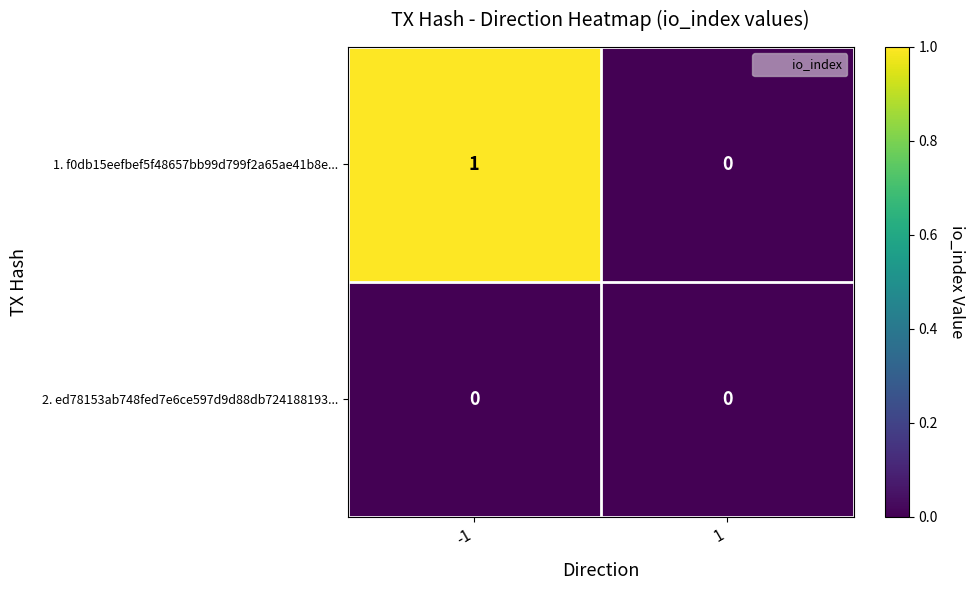

Which series changed the most between -1 and 1?

1. f0db15eefbef5f48657bb99d799f2a65ae41b8e...